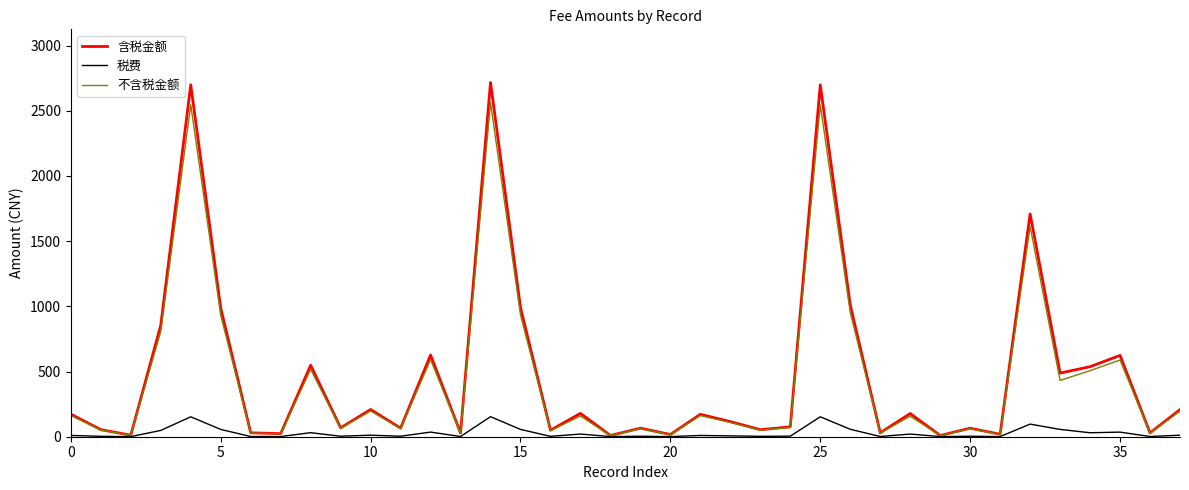

What is the maximum value for 含税金额?

2716.6